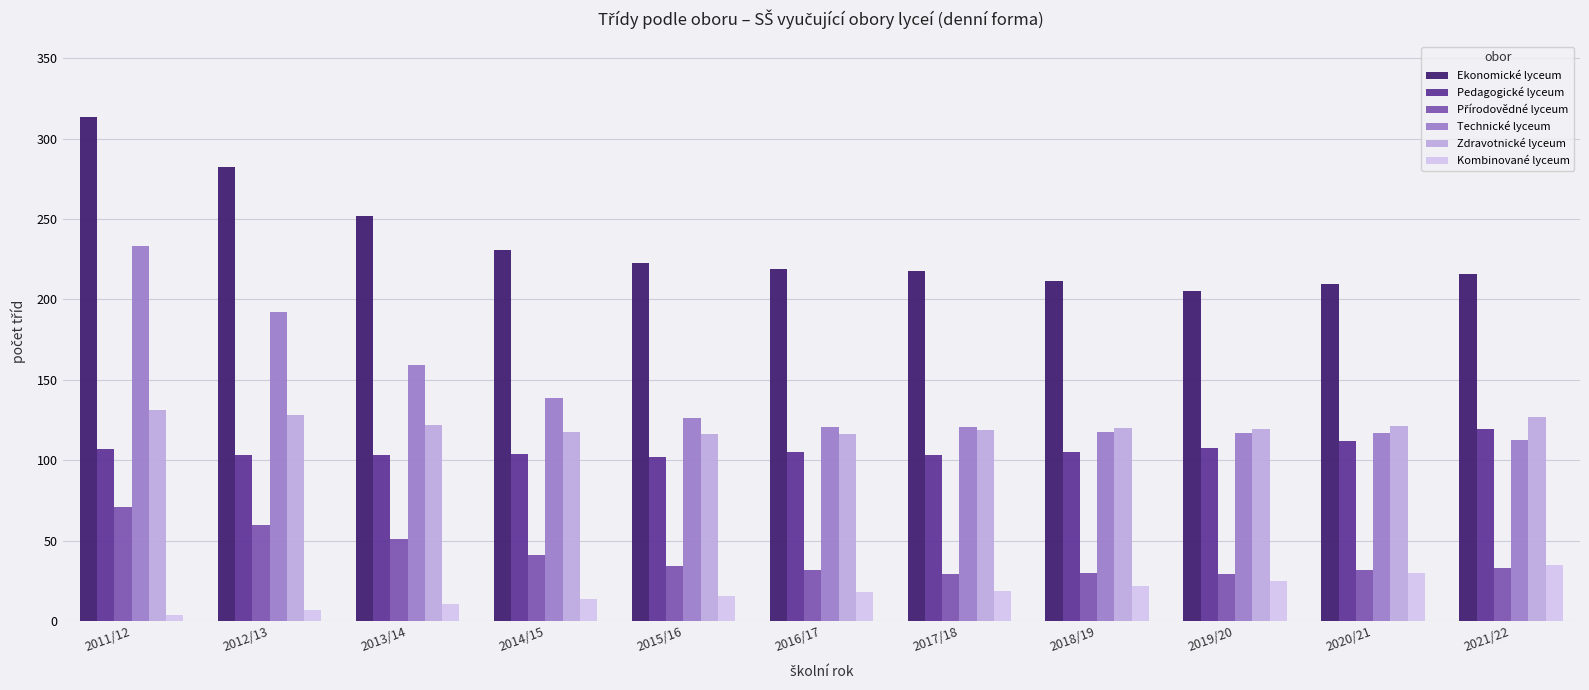

What is the average value of the Technické lyceum series?

141.4